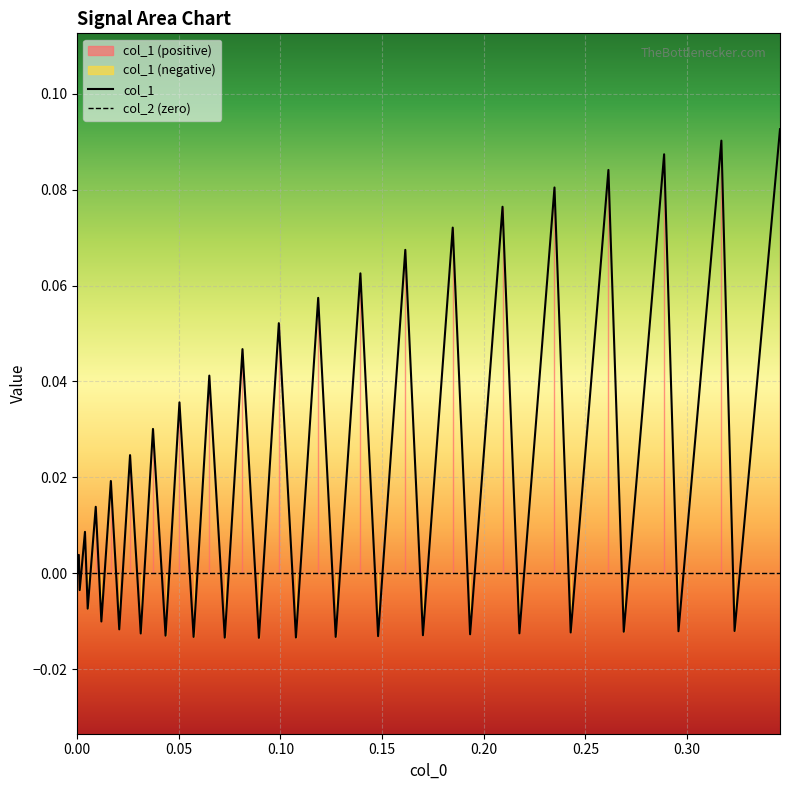

Which series has the largest range (max minus min)?

col_1